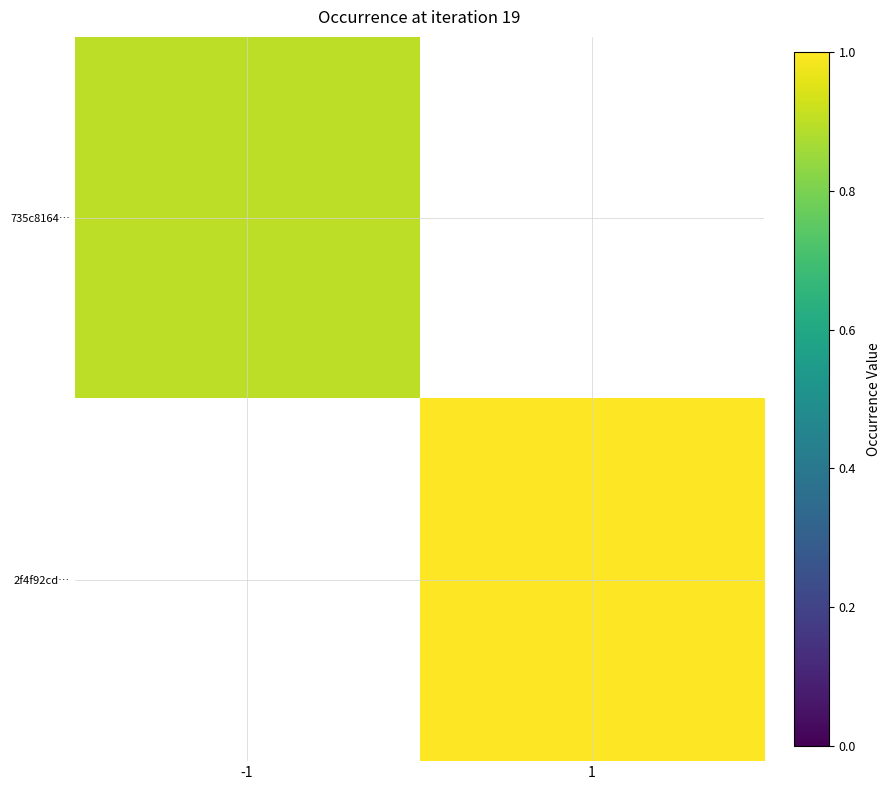

Rank the categories by 2f4f92cd… value from lowest to highest.

-1, 1